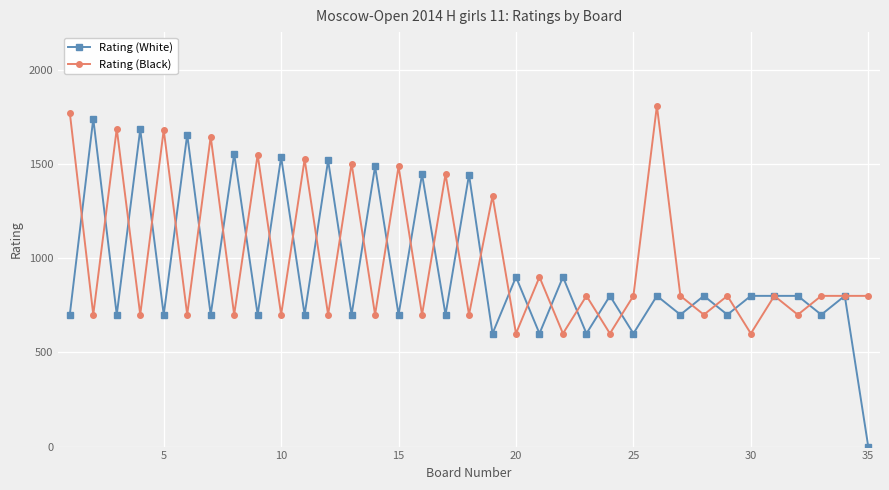

Which series has the widest spread of values?

Rating (White)